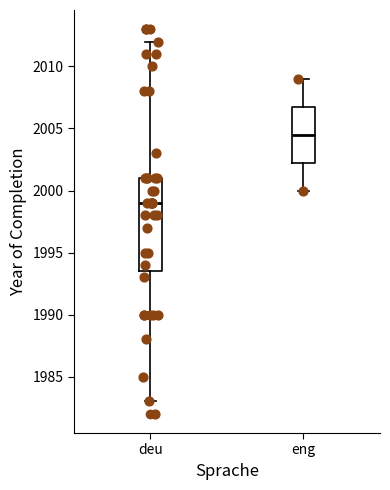

Comparing the boxes themselves (not the whiskers), which one is the tallest?

deu